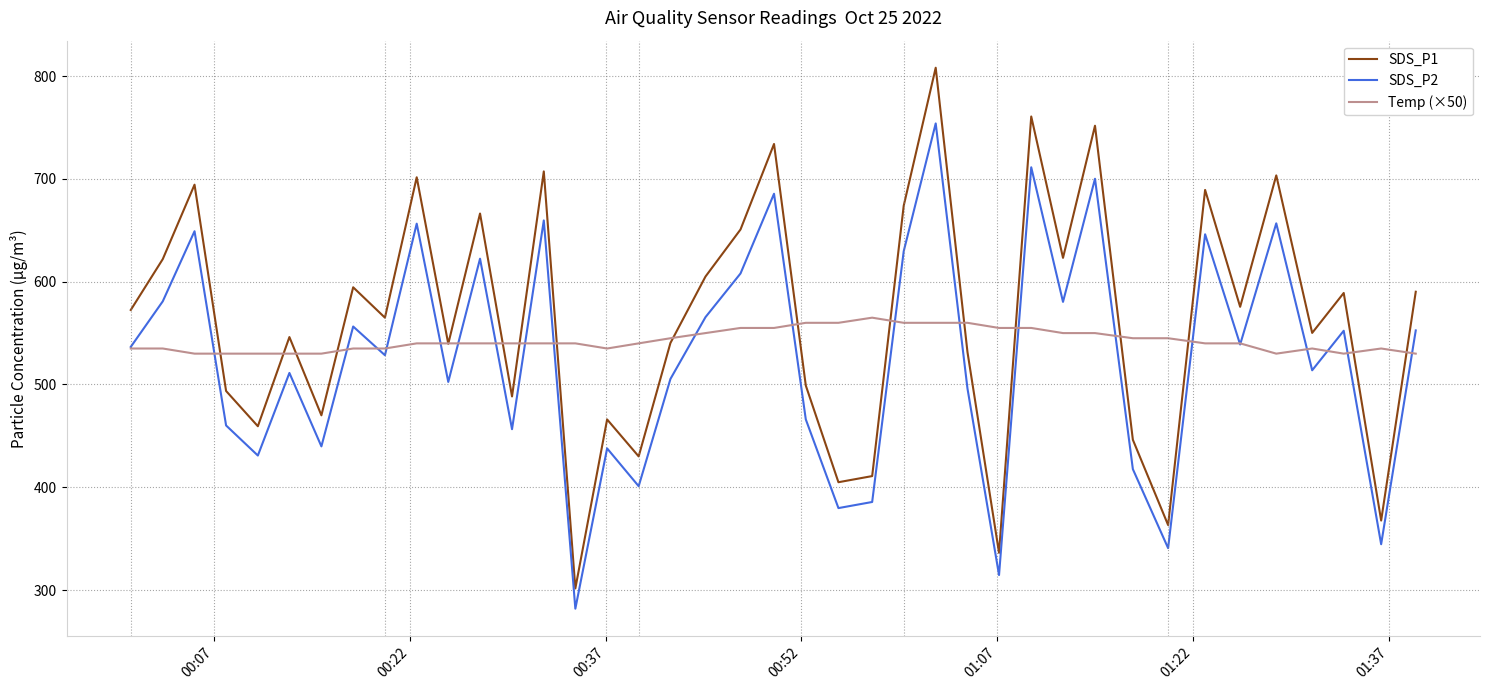

What are all the series names shown in the legend?

SDS_P1, SDS_P2, Temp (×50)